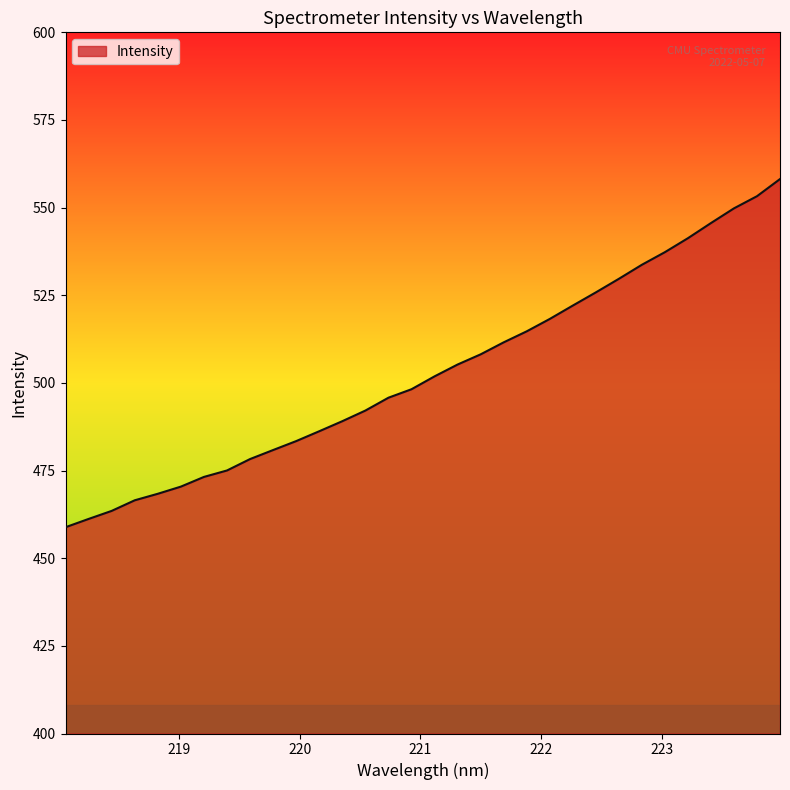

What is the difference between the maximum and minimum values?

99.3